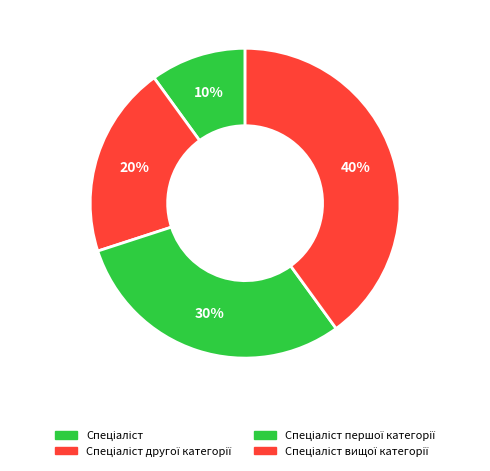

How many segments does this pie chart have?

4